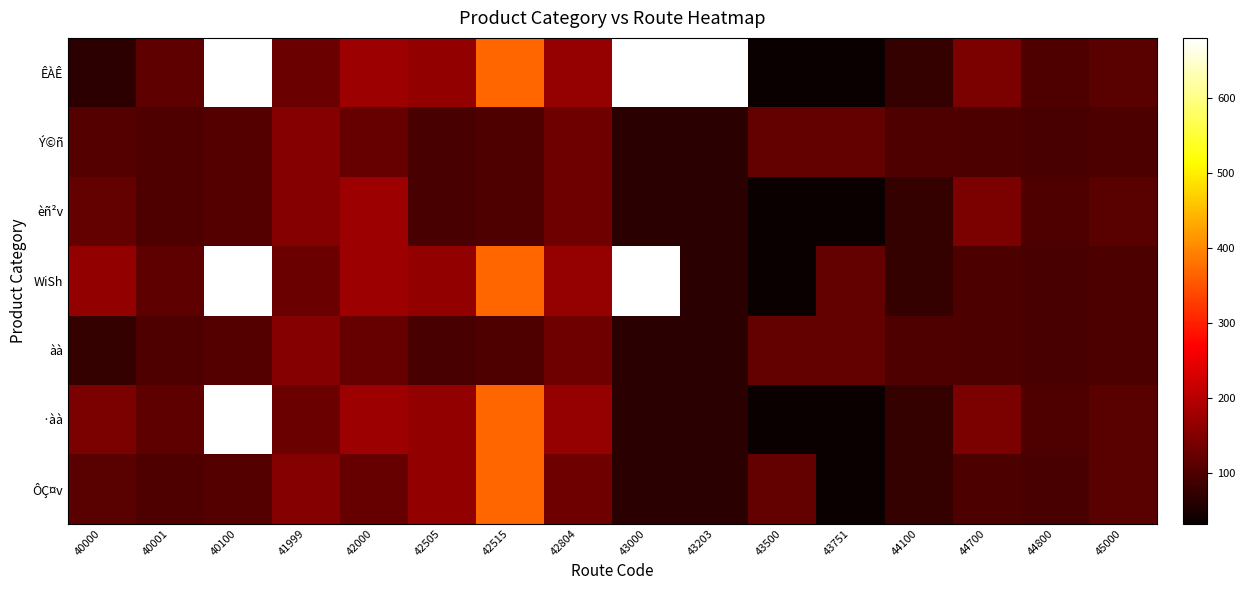

Reading right to left, extract all data points from this chart.

ÊÀÊ: 45000=109.8	44800=99.9	44700=143.6	44100=75.7	43751=33.3	43500=33.3	43203=4321.4	43000=4321.4	42804=168.2	42515=368.8	42505=165.3	42000=175.3	41999=129.2	40100=1061.1	40001=115.8	40000=66.8
Ý©ñ: 45000=99.0	44800=94.9	44700=96.9	44100=99.6	43751=121.4	43500=121.4	43203=65.1	43000=65.1	42804=129.9	42515=100.9	42505=94.6	42000=121.8	41999=153.0	40100=104.8	40001=99.6	40000=104.8
èñ²v: 45000=109.8	44800=99.9	44700=143.6	44100=75.7	43751=33.3	43500=33.3	43203=65.1	43000=65.1	42804=129.9	42515=100.9	42505=94.6	42000=175.3	41999=153.0	40100=104.8	40001=99.6	40000=119.3
WiSh: 45000=99.0	44800=94.9	44700=96.9	44100=75.7	43751=121.4	43500=33.3	43203=65.1	43000=4321.4	42804=168.2	42515=368.8	42505=165.3	42000=175.3	41999=129.2	40100=1061.1	40001=115.8	40000=165.3
àà: 45000=99.0	44800=94.9	44700=96.9	44100=99.6	43751=121.4	43500=121.4	43203=65.1	43000=65.1	42804=129.9	42515=100.9	42505=94.6	42000=121.8	41999=153.0	40100=104.8	40001=99.6	40000=75.7
·àà: 45000=109.8	44800=99.9	44700=143.6	44100=75.7	43751=33.3	43500=33.3	43203=65.1	43000=65.1	42804=168.2	42515=368.8	42505=165.3	42000=175.3	41999=129.2	40100=1061.1	40001=115.8	40000=143.6
ÔÇ¤v: 45000=109.8	44800=94.9	44700=96.9	44100=75.7	43751=33.3	43500=121.4	43203=65.1	43000=65.1	42804=129.9	42515=368.8	42505=165.3	42000=121.8	41999=153.0	40100=104.8	40001=99.6	40000=109.8